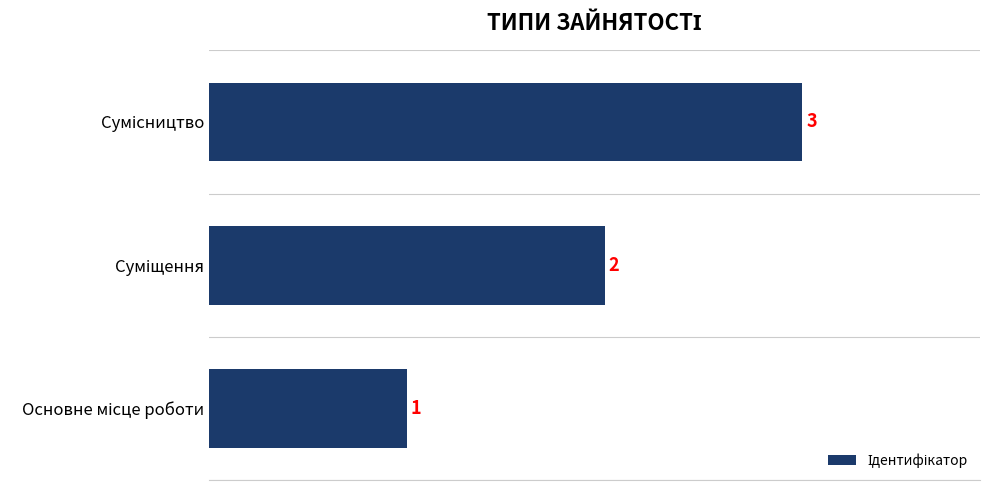

How many bars are there in total?

3